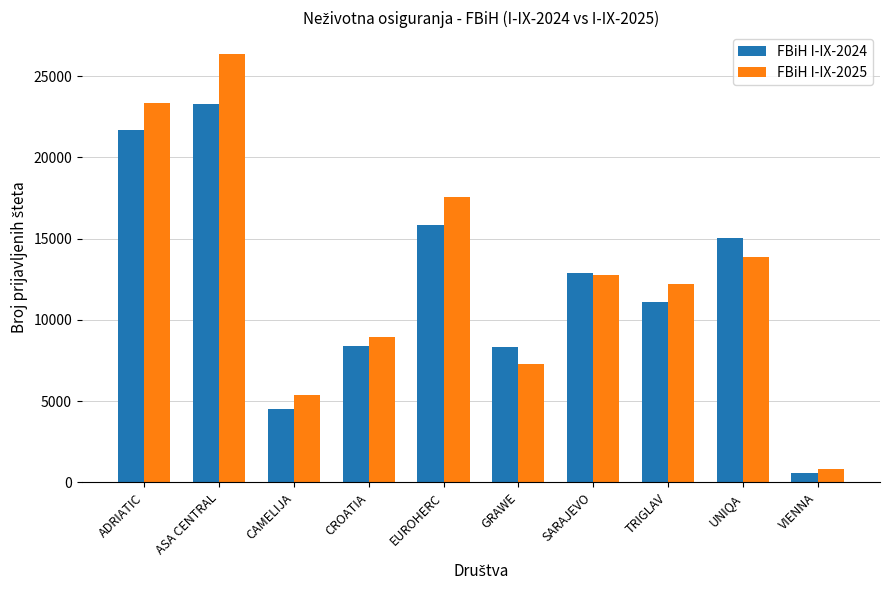

Is the value of FBiH I-IX-2025 at ADRIATIC greater than the value of FBiH I-IX-2024 at CAMELIJA?

Yes